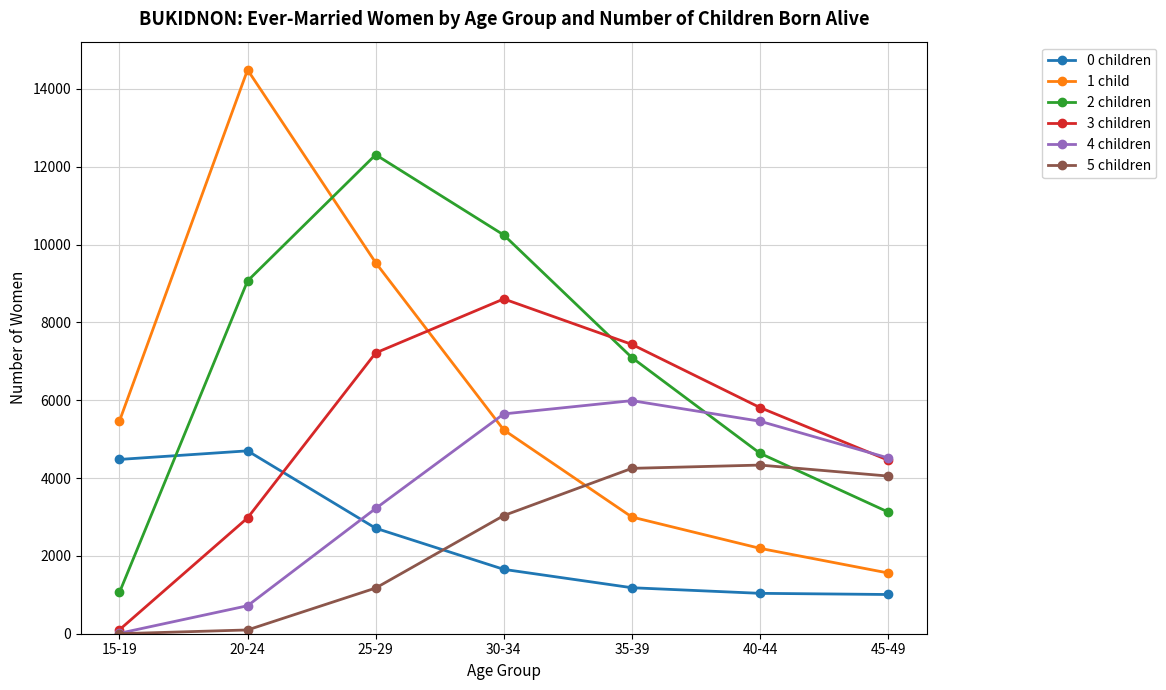

What is the sum of the 2 children values at 35-39 and 20-24?

16163